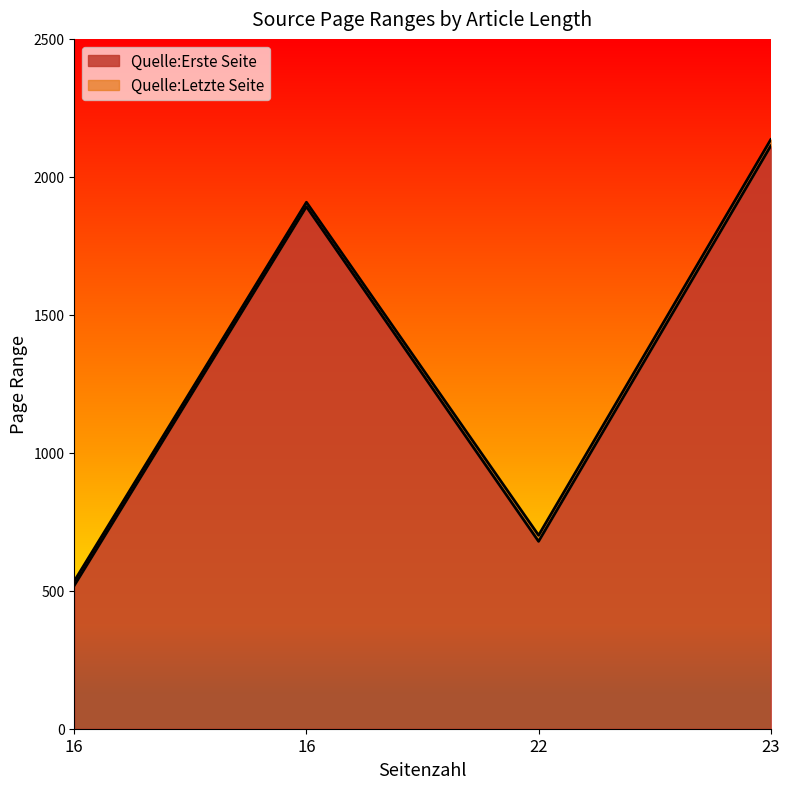

At which category is the sum across all series the highest?

23